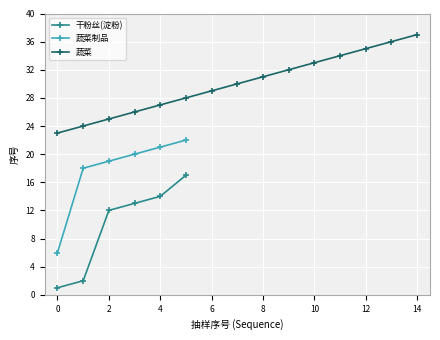

True or false: 蔬菜制品 has more than 2 interior local peaks.

False